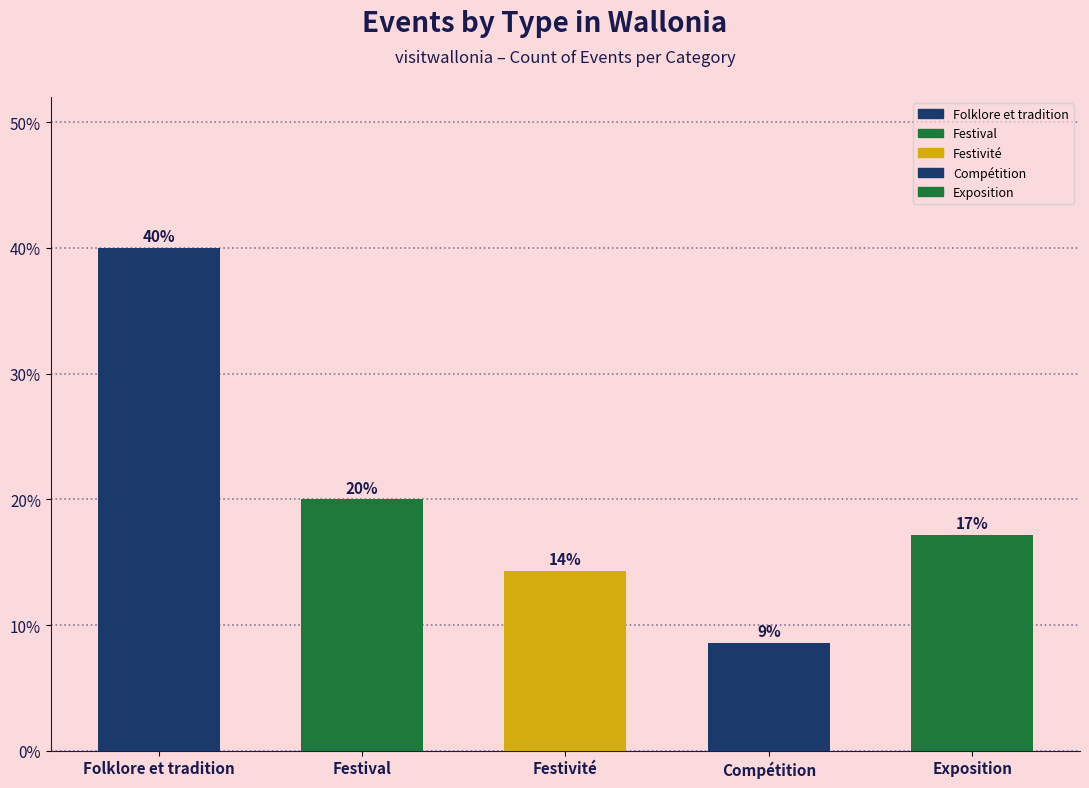

True or false: the data shows 3.6 at Festivité.

False